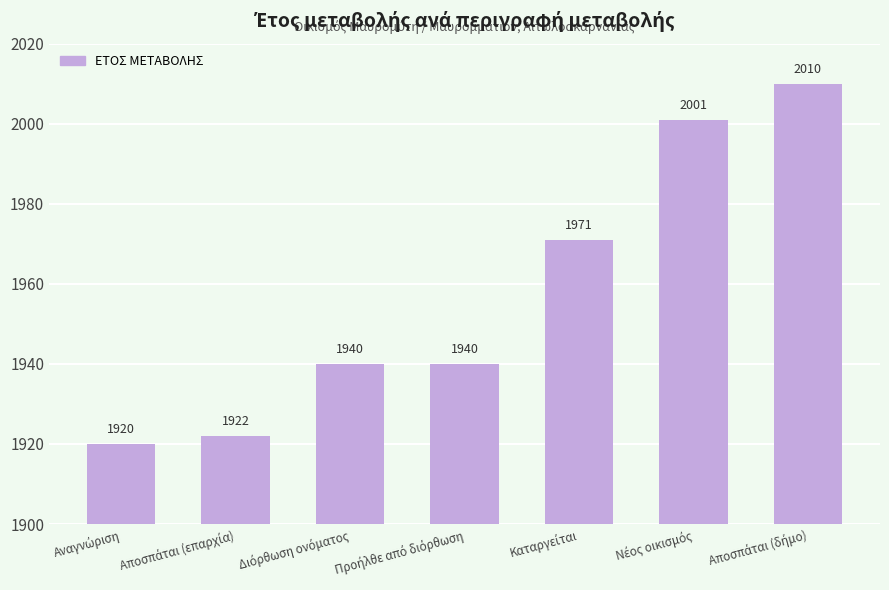

What is the value of the 4th bar from the left?

1940